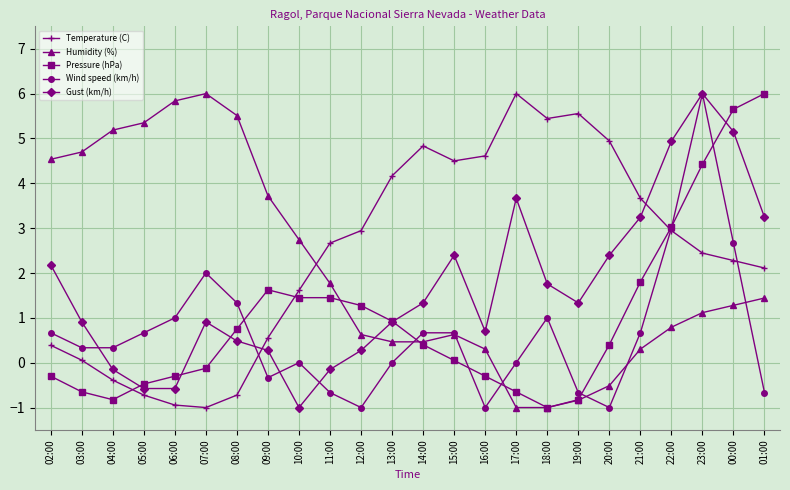

Does the chart display data point markers on the line(s)?

Yes